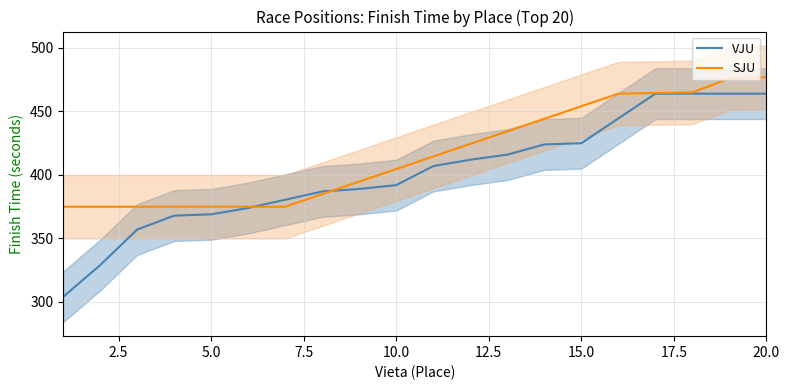

List the series in order of their peak value, lowest first.

VJU, SJU